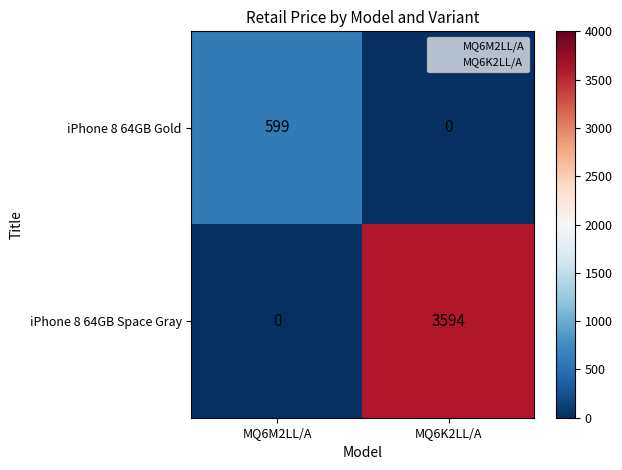

The value of iPhone 8 64GB Gold at MQ6K2LL/A is 297. True or false?

False